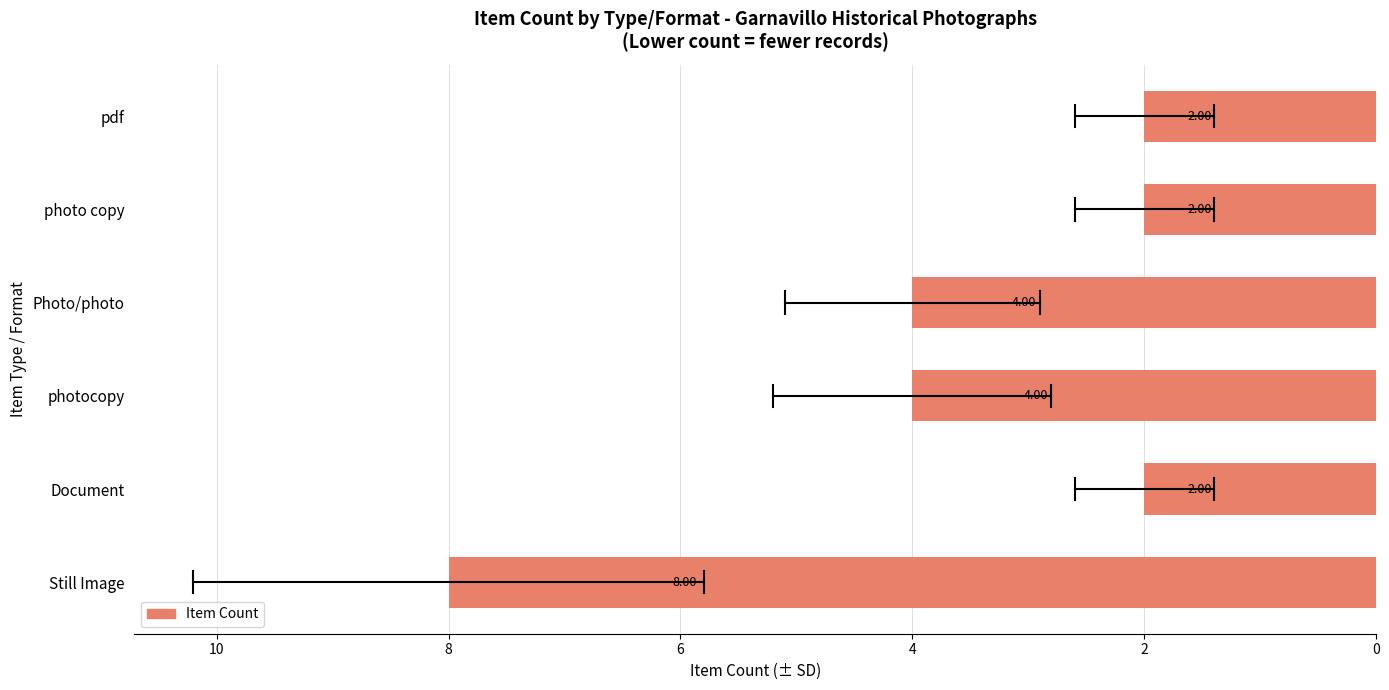

Approximately how many times larger is the value at photocopy compared to Photo/photo?

1.0